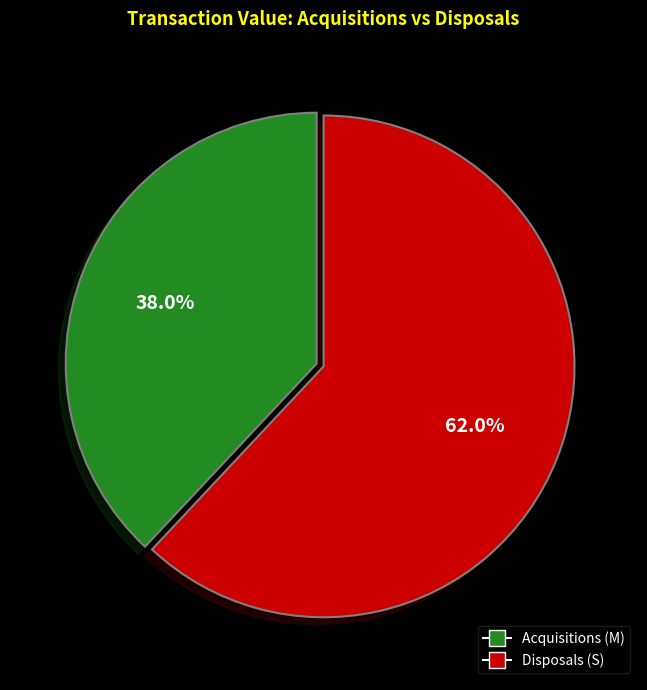

Count the number of slices in the pie.

2